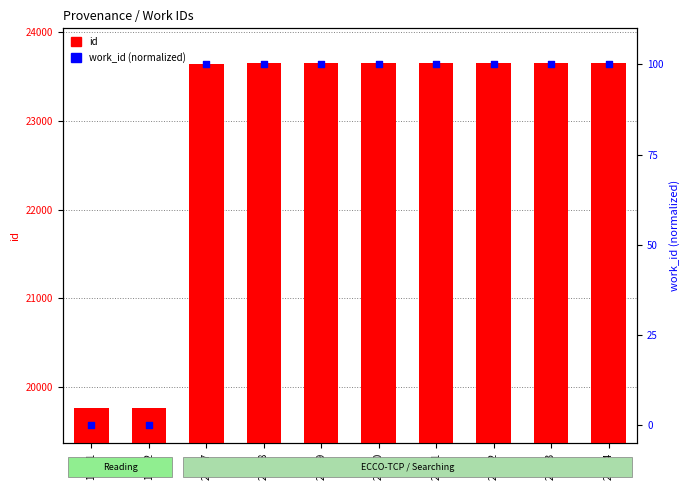

What are all the series names shown in the legend?

id, work_id (norm)